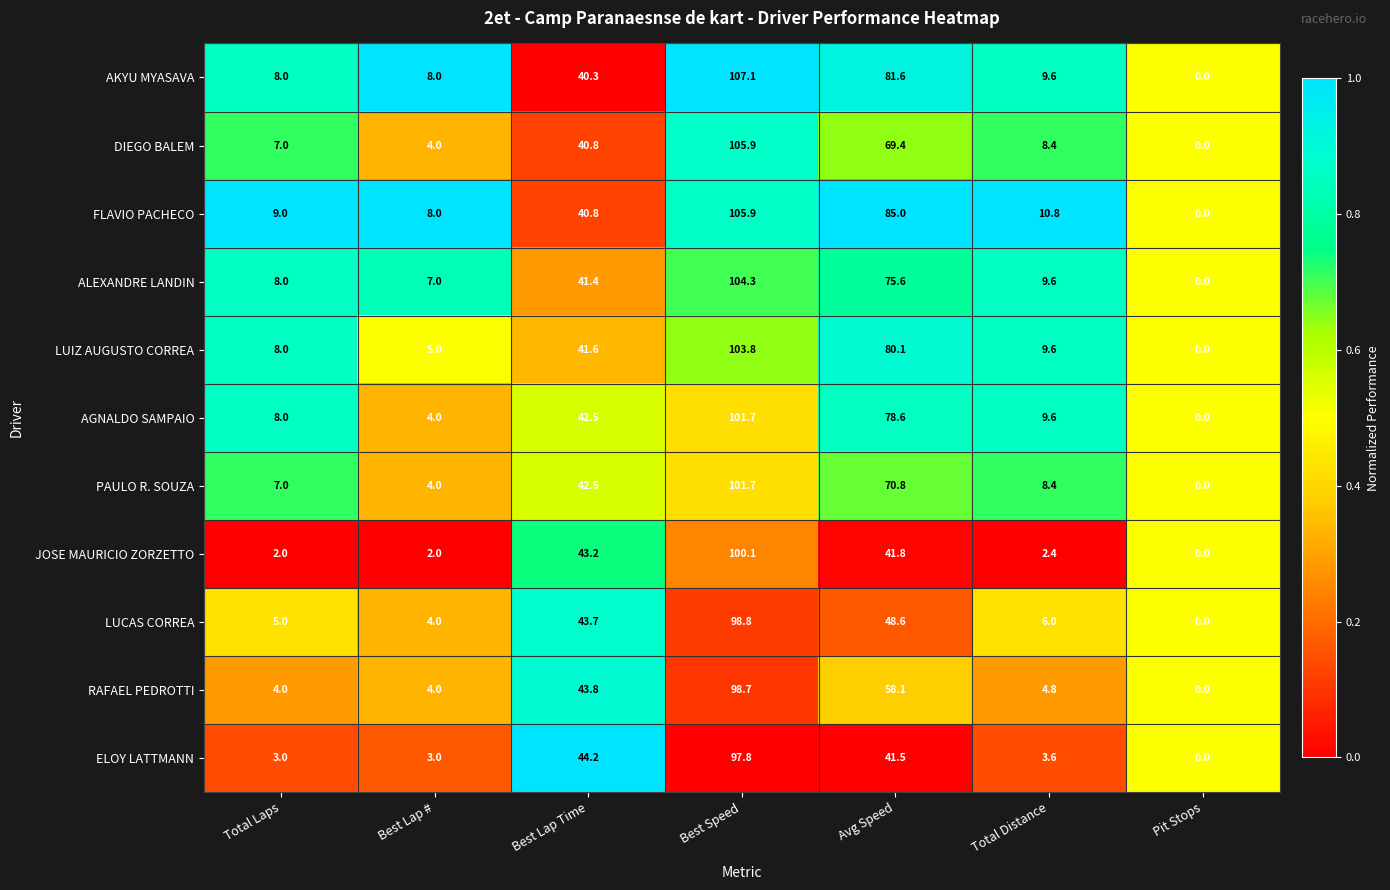

Between Best Lap # and Total Distance, which series saw the biggest shift?

AGNALDO SAMPAIO